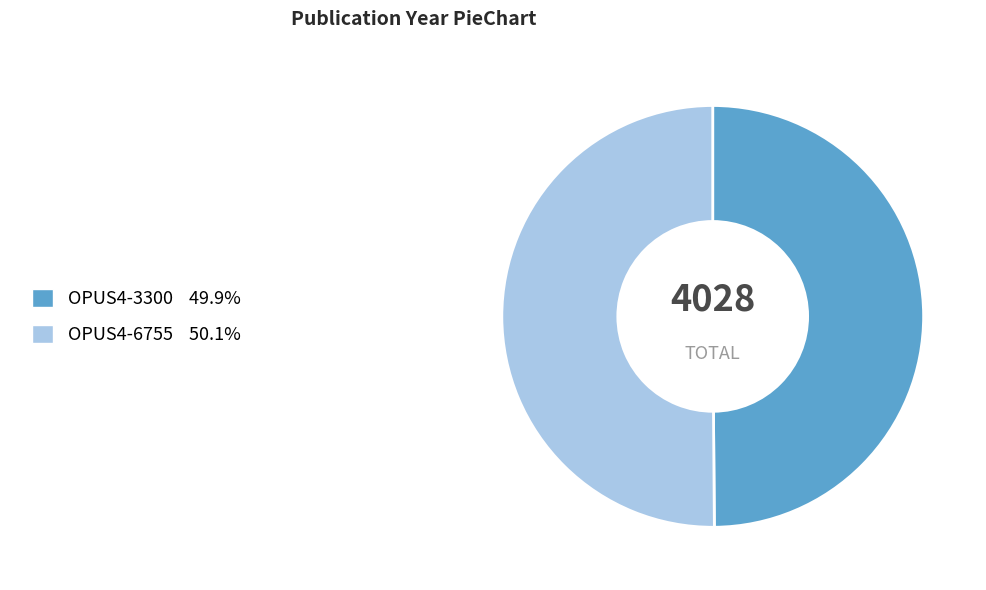

Count the number of slices in the pie.

2